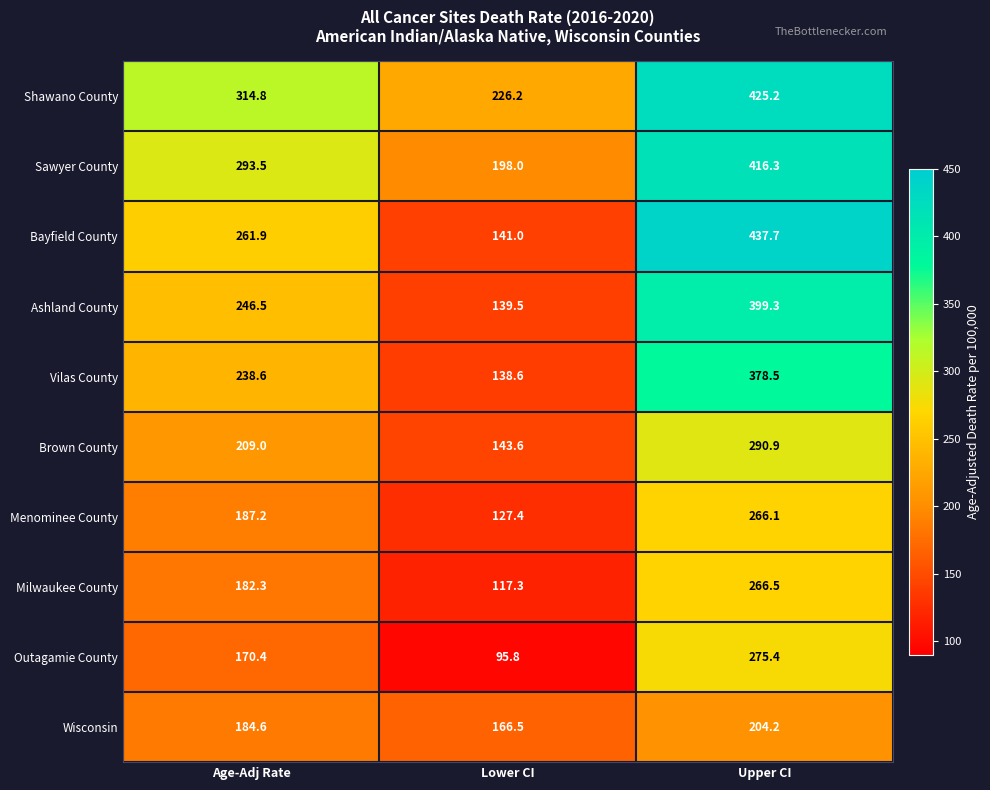

Rank the series by their maximum value, from lowest to highest.

Wisconsin, Menominee County, Milwaukee County, Outagamie County, Brown County, Vilas County, Ashland County, Sawyer County, Shawano County, Bayfield County